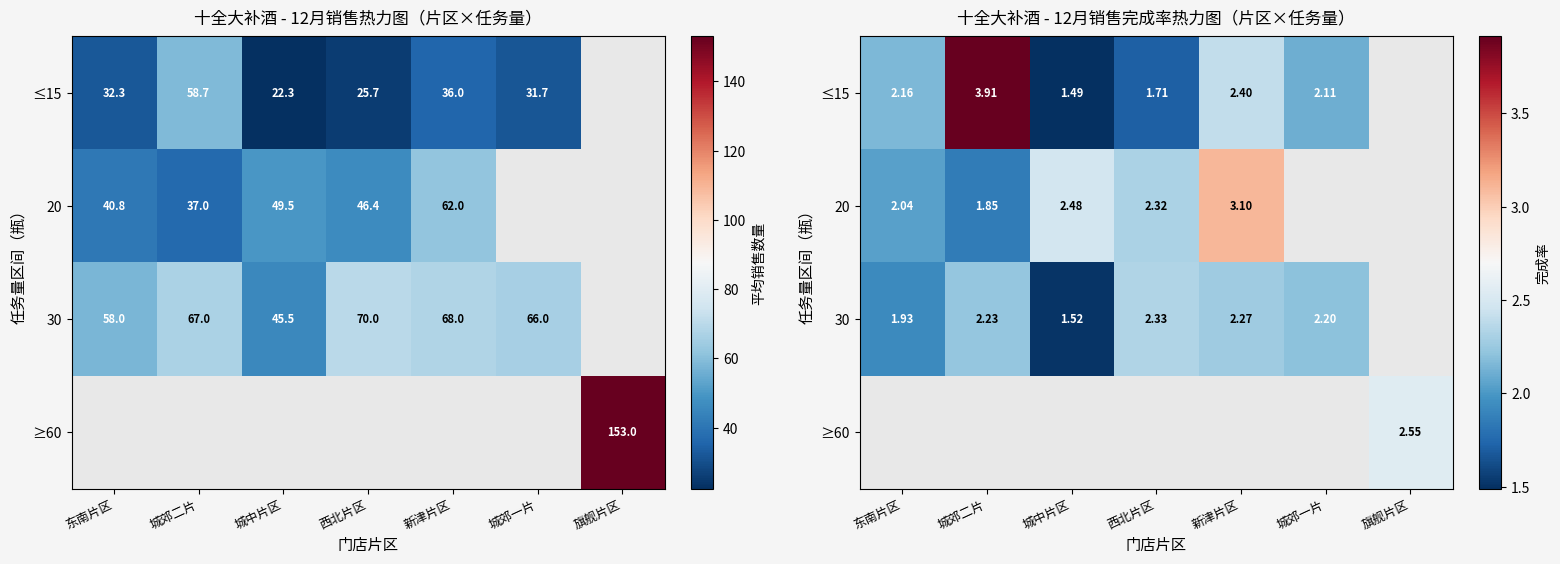

At which label does 30 reach its peak?

西北片区